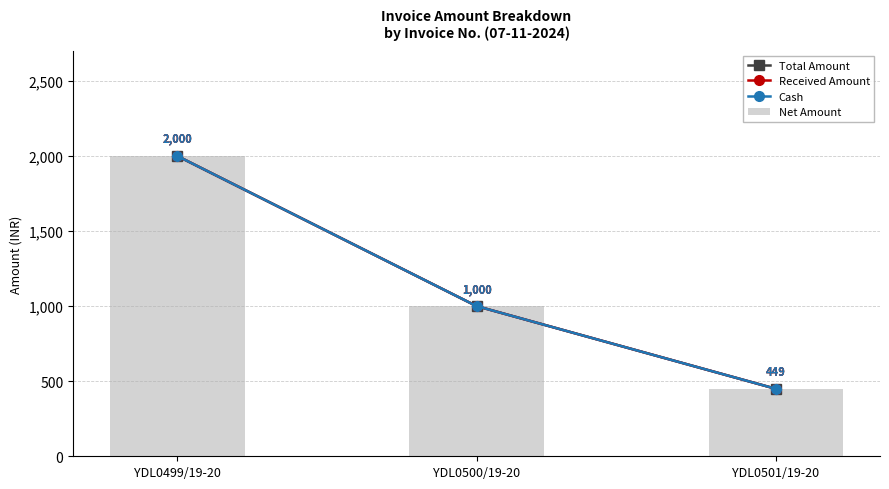

True or false: Net Amount has a value of 449 at YDL0501/19-20.

True